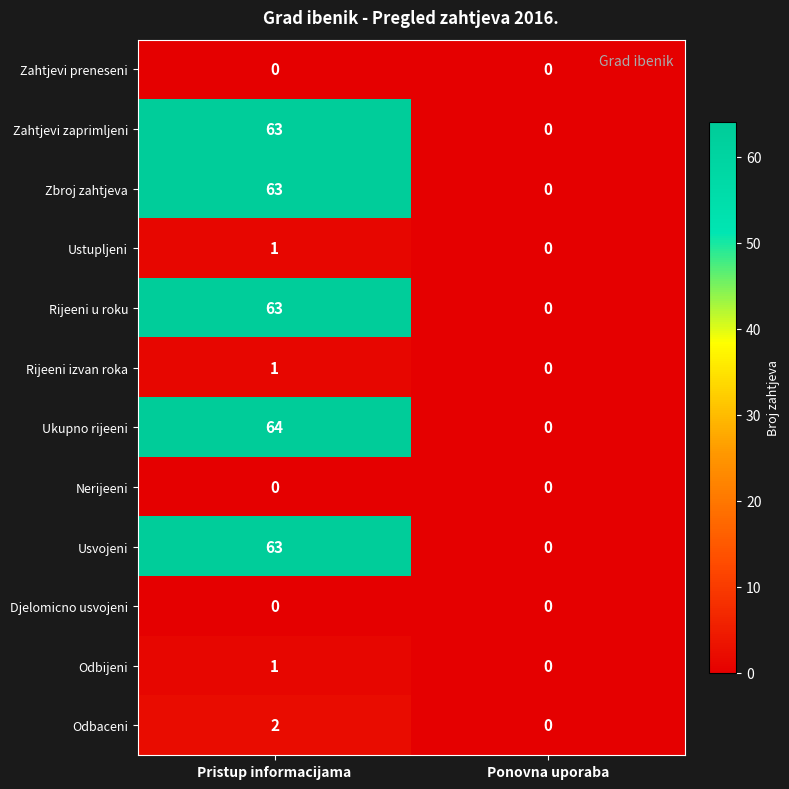

What is the sum of all Zahtjevi zaprimljeni values?

63